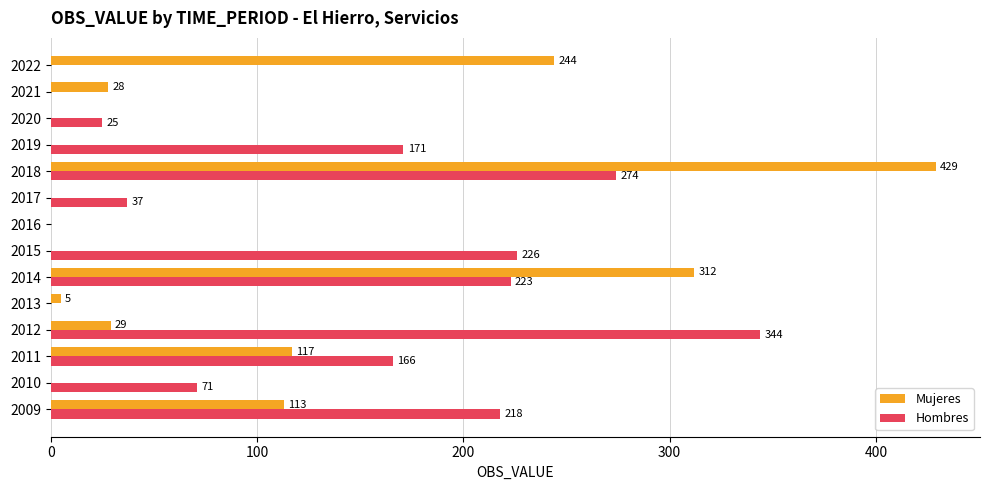

Which series changed the most between 2015 and 2022?

Mujeres